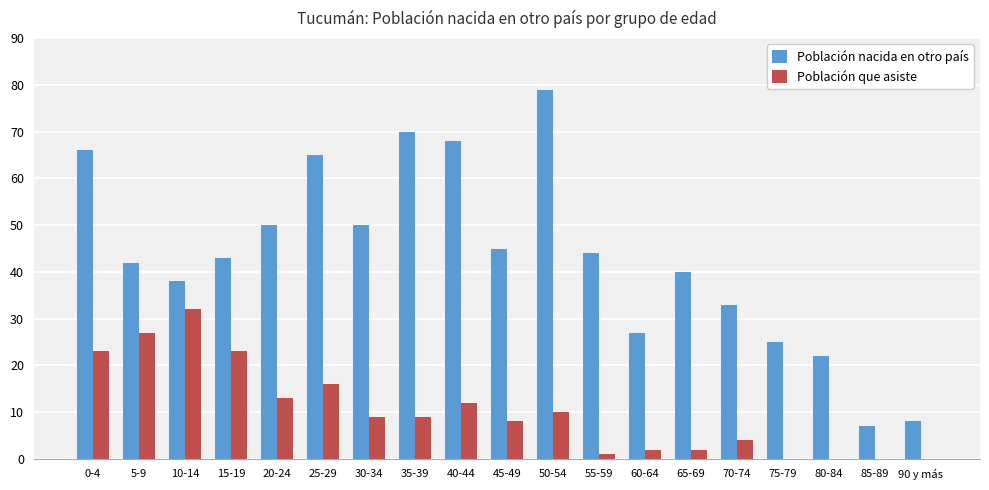

Which series has the largest total across all categories?

Población nacida en otro país